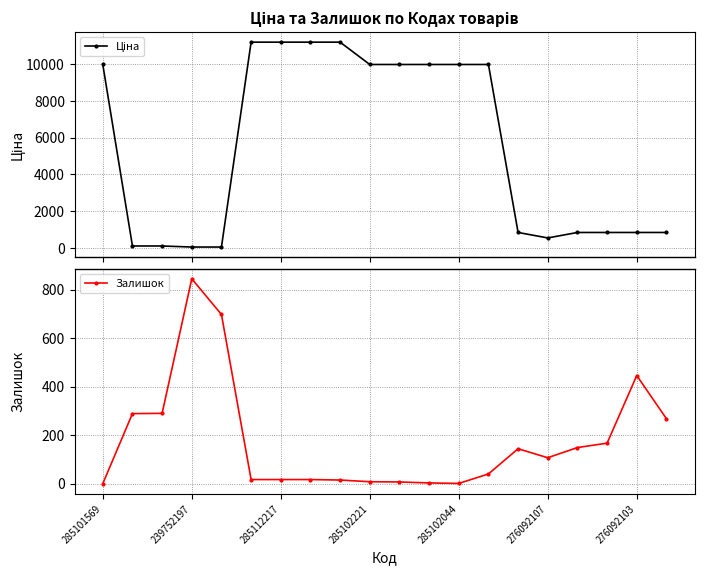

How many interior local peaks does the Залишок series have?

3